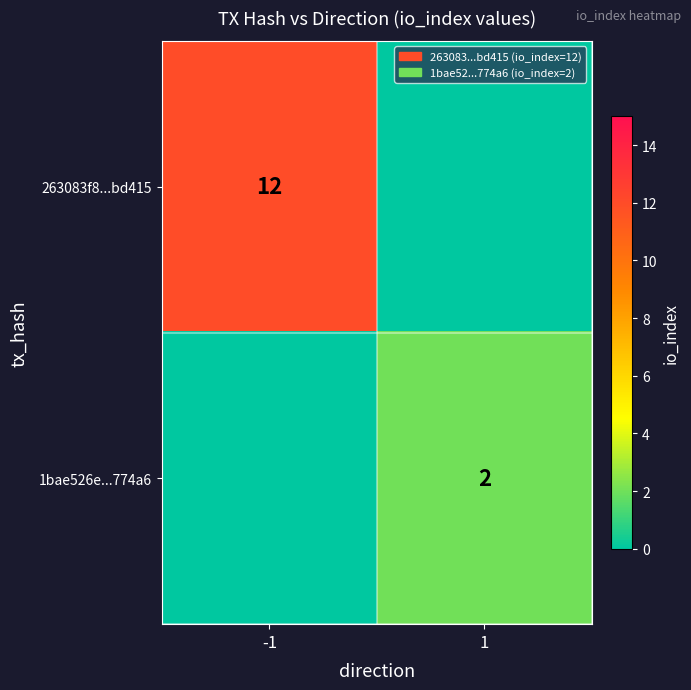

Is it true that 1bae526e...774a6 equals 1 at 1?

False